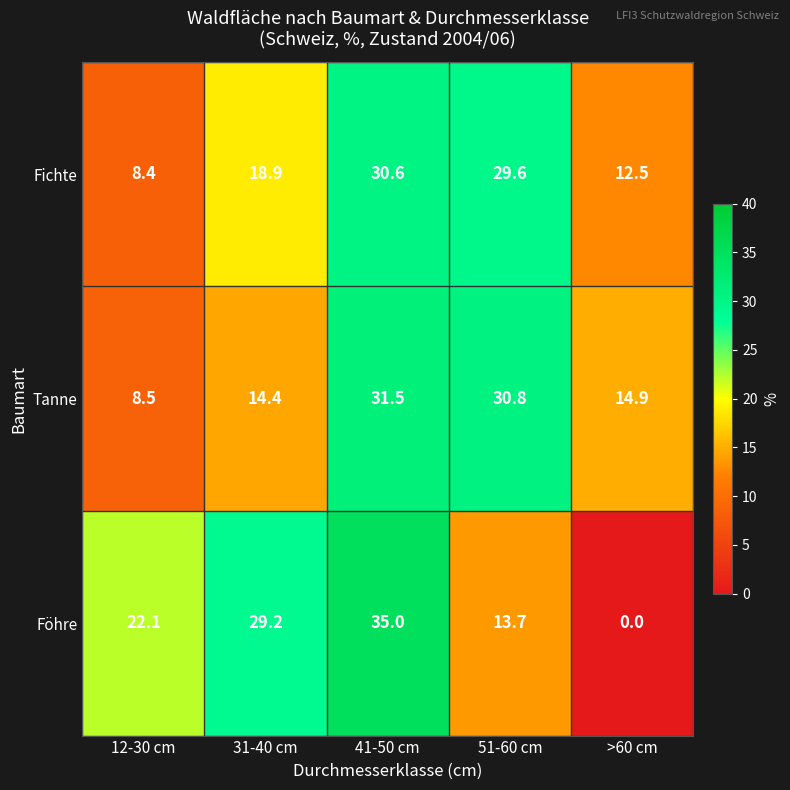

Count the number of data series in this chart.

3